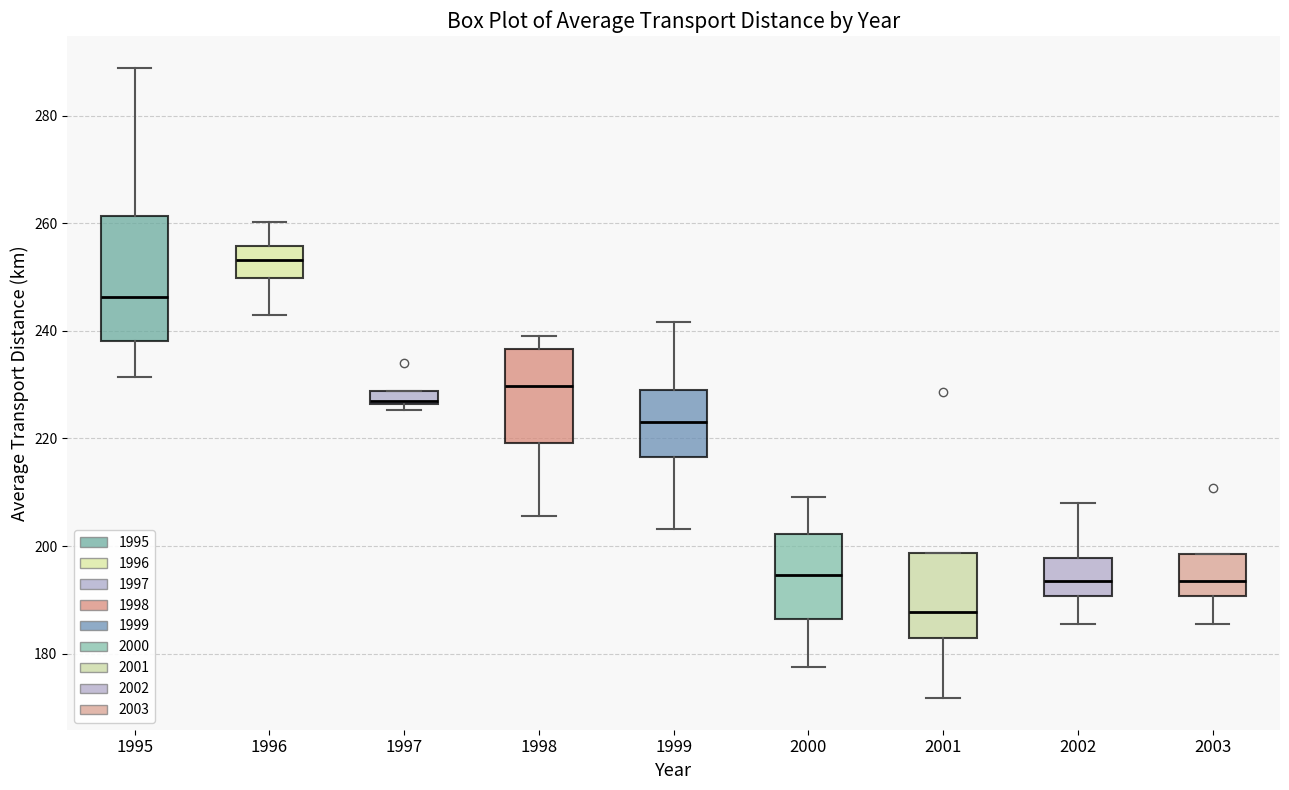

Where does the upper whisker of the box at x = 1995 end on the y-axis? The values are not printed on the chart, so give them approximately, as read against the axis.

290